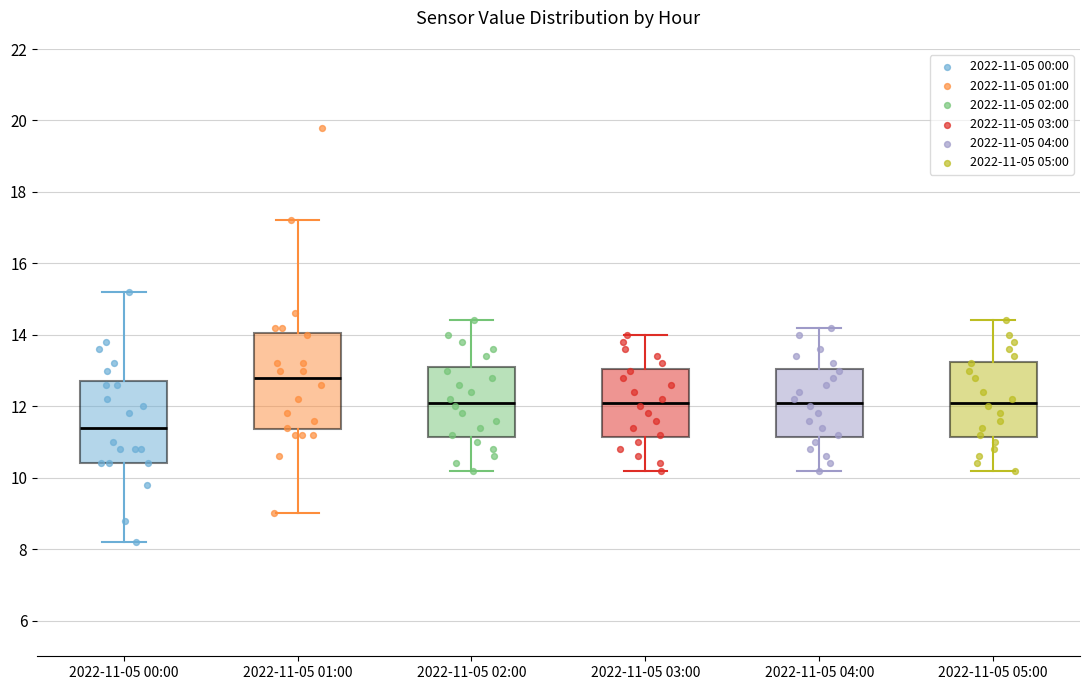

Reading left to right, transcribe this box plot: for each box, give where its median line is, the range the box spans, and where its two whiskers end, as read against the y-axis. The values are not printed on the chart, so give them approximately, as read against the axis.

2022-11-05 00:00: median 11.4, box 10.4 to 12.8, whiskers 8.2 to 15.2
2022-11-05 01:00: median 12.8, box 11.4 to 14.0, whiskers 9.0 to 17.2
2022-11-05 02:00: median 12.2, box 11.2 to 13.2, whiskers 10.2 to 14.4
2022-11-05 03:00: median 12.2, box 11.2 to 13.0, whiskers 10.2 to 14.0
2022-11-05 04:00: median 12.2, box 11.2 to 13.0, whiskers 10.2 to 14.2
2022-11-05 05:00: median 12.2, box 11.2 to 13.2, whiskers 10.2 to 14.4